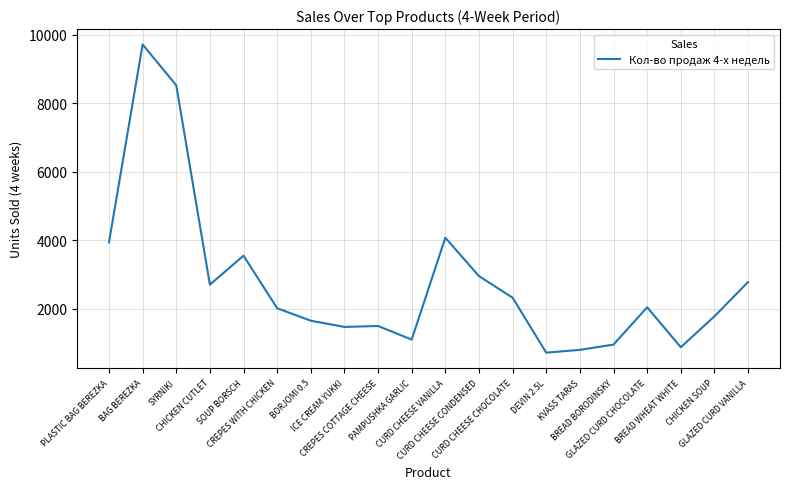

Is this an area chart (filled region under the line)?

No